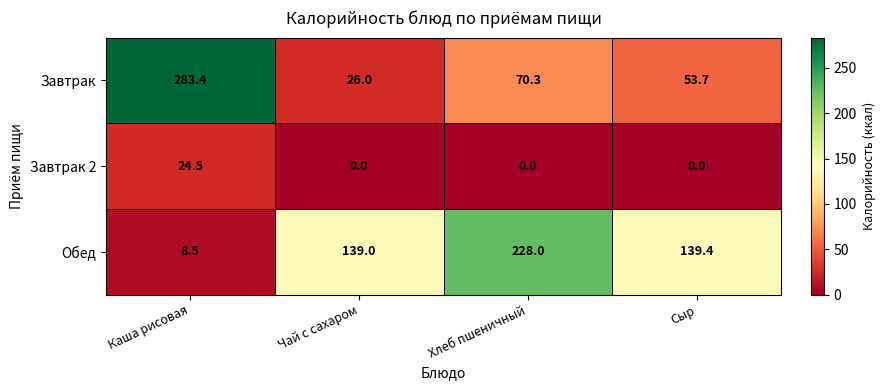

At which label is Завтрак closest to 154?

Хлеб пшеничный